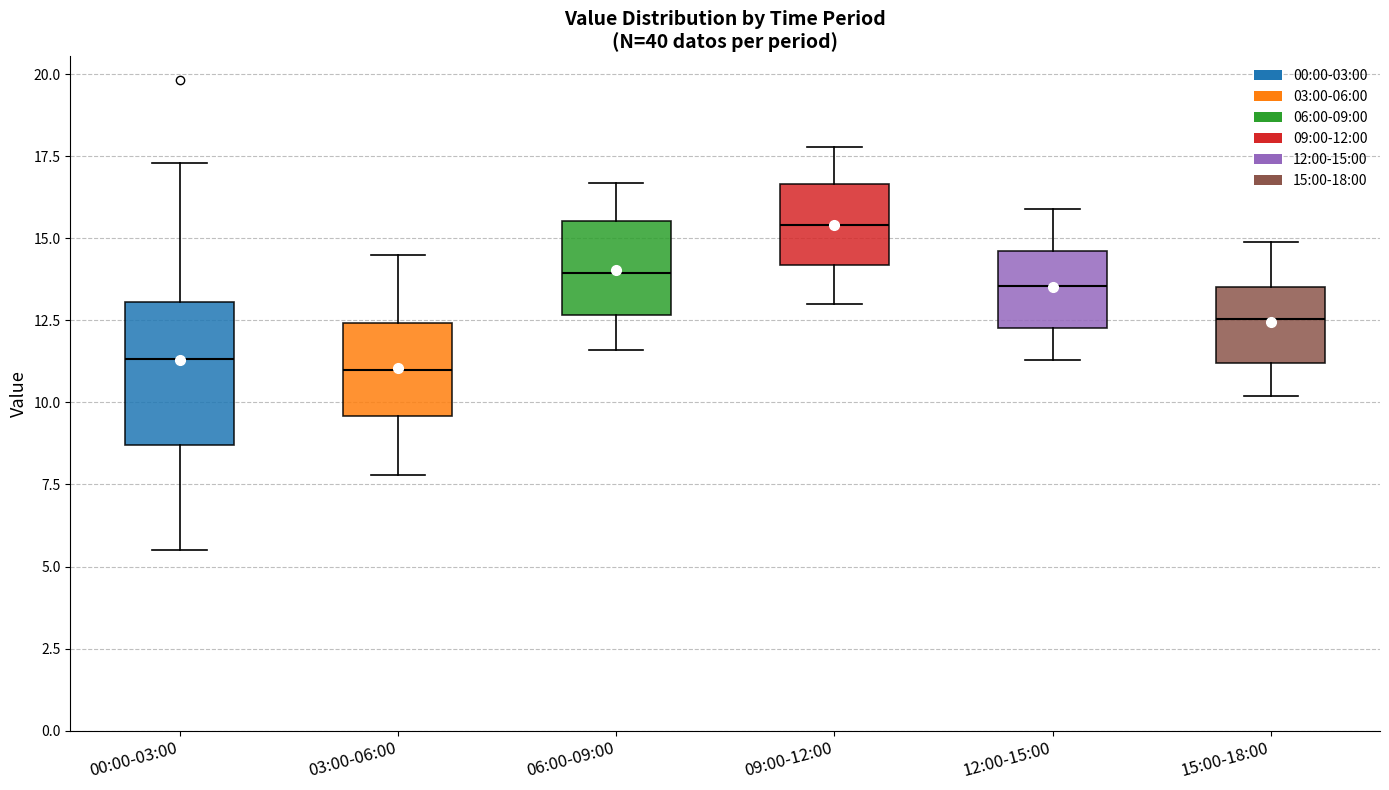

Which box is the tallest, from its lower edge to its upper edge?

00:00-03:00